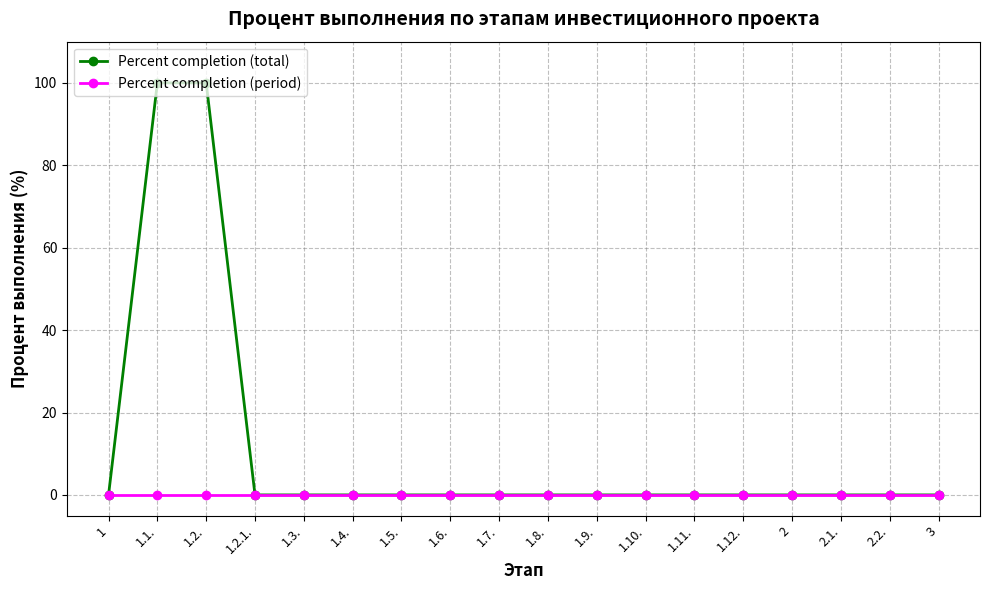

What is the sum of the Percent completion (total) values at 1 and 1.1.?

100